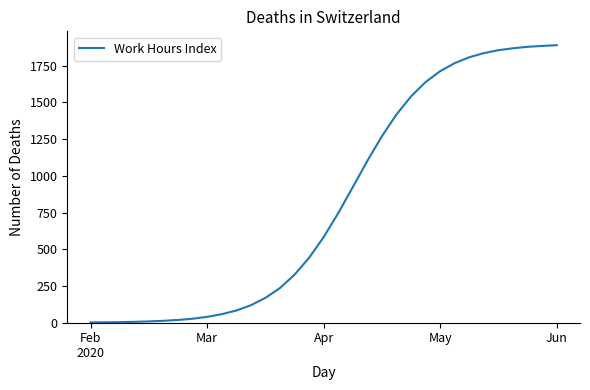

What is the maximum value shown in the chart?

1890